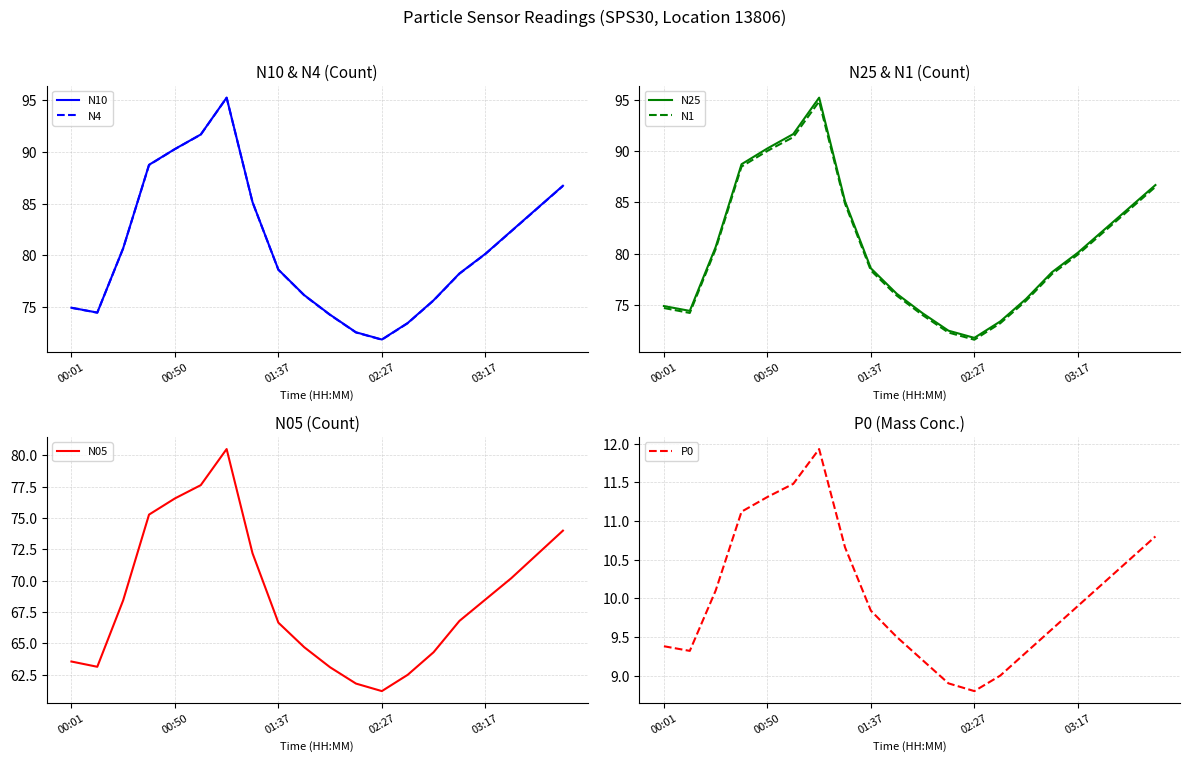

True or false: N25 has a value of 74.9 at 00:01.

True